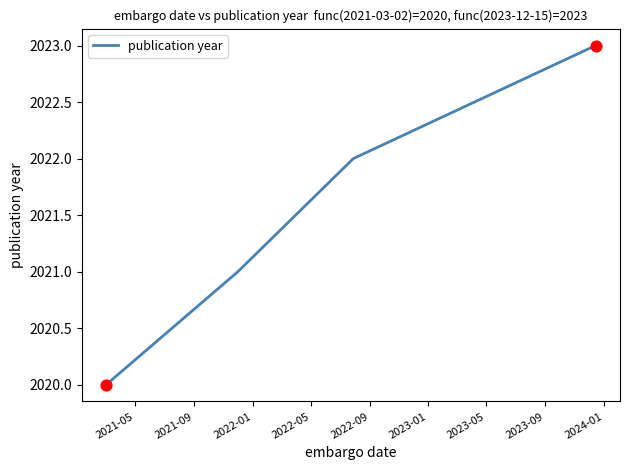

True or false: there are more than 1 points higher than both neighbors.

False